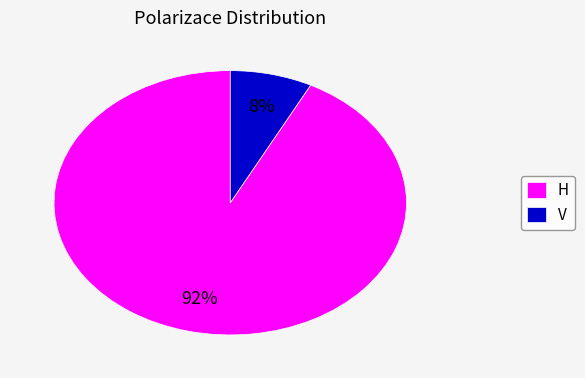

Combined, do V and H account for over 50%?

Yes